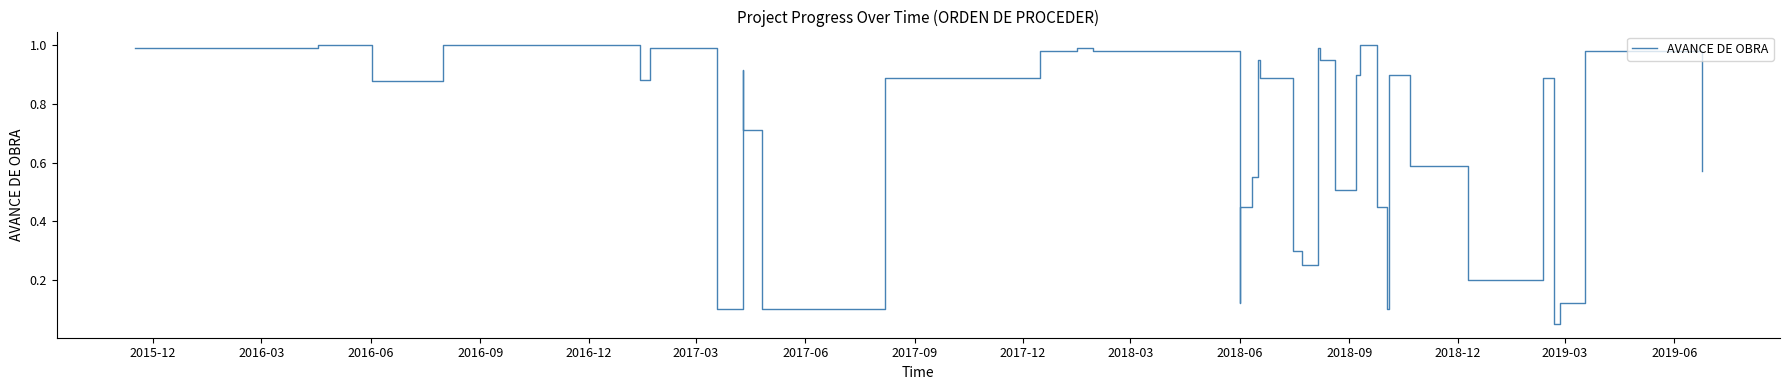

At which category does the chart reach its peak across all series?

2016-03